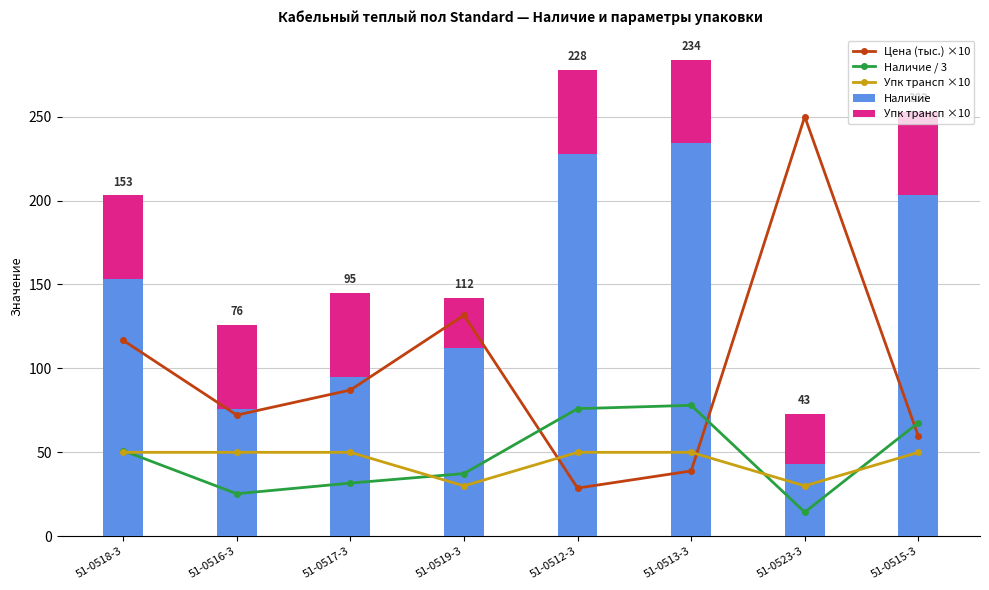

Is it true that Упк трансп ×10 equals 30.0 at 51-0523-3?

True